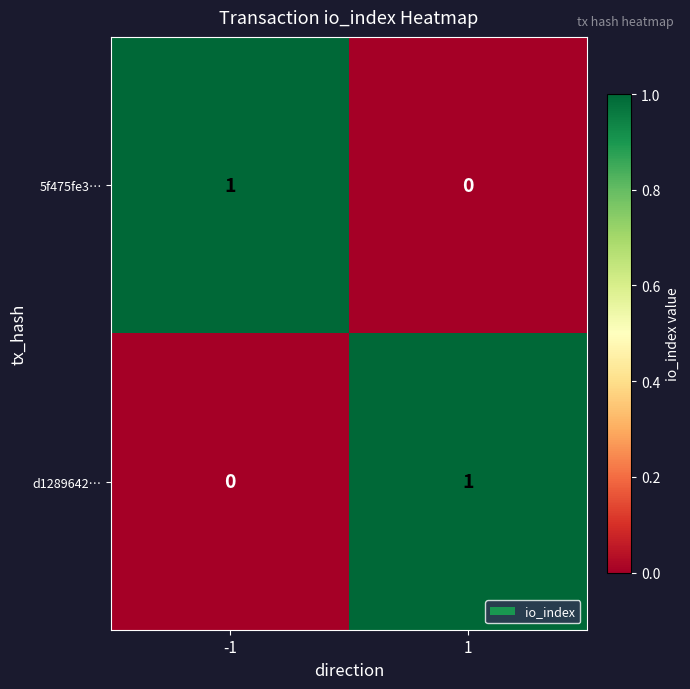

Reading left to right, extract all data points from this chart.

5f475fe3…: 1	0
d1289642…: 0	1